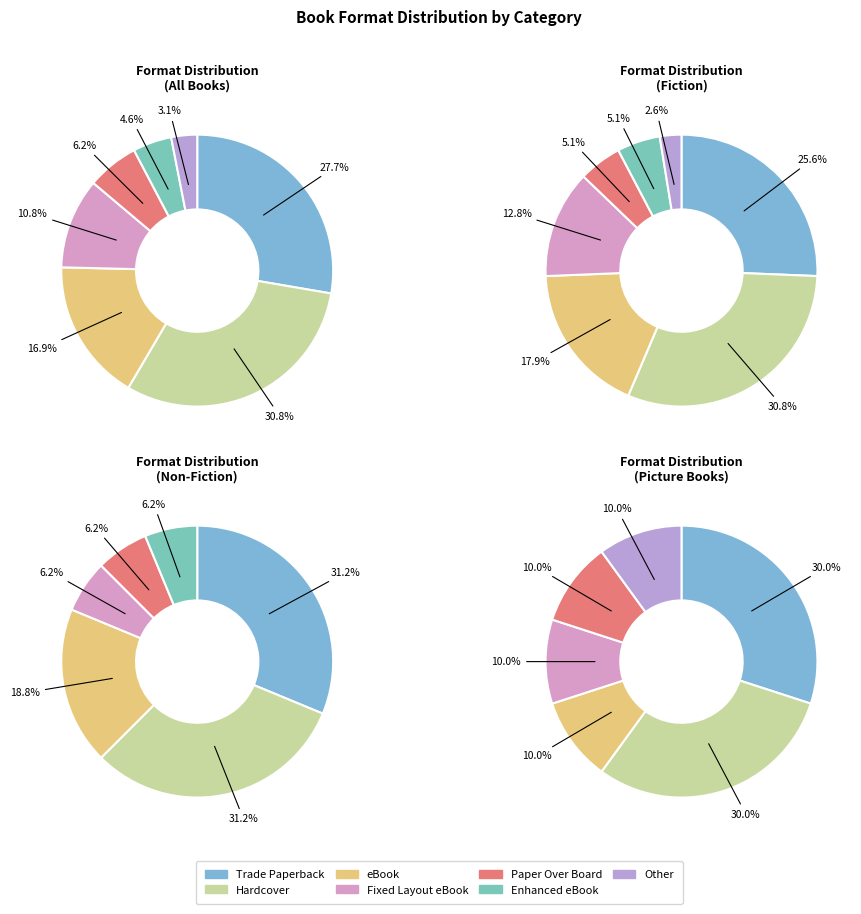

To the nearest percent, what portion does eBook represent?

17%